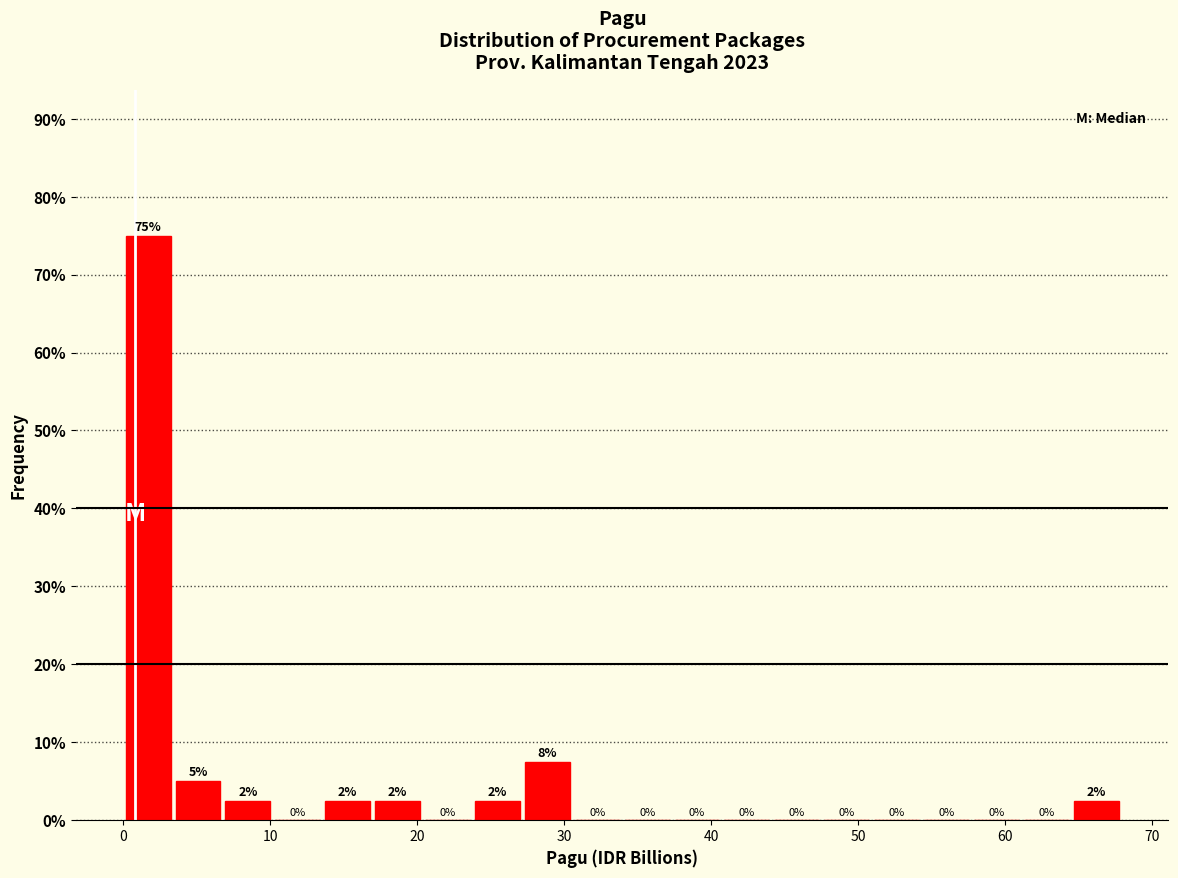

Read against the x-axis, roughly where is the centre of the tallest bar?

2